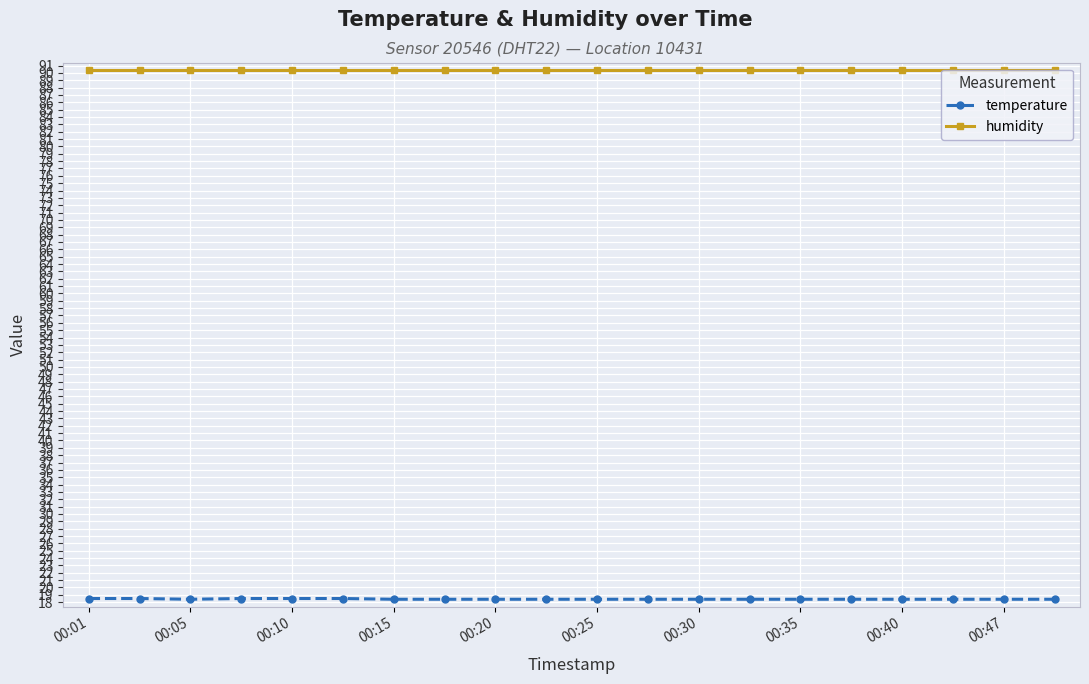

True or false: humidity and temperature intersect in this chart.

False